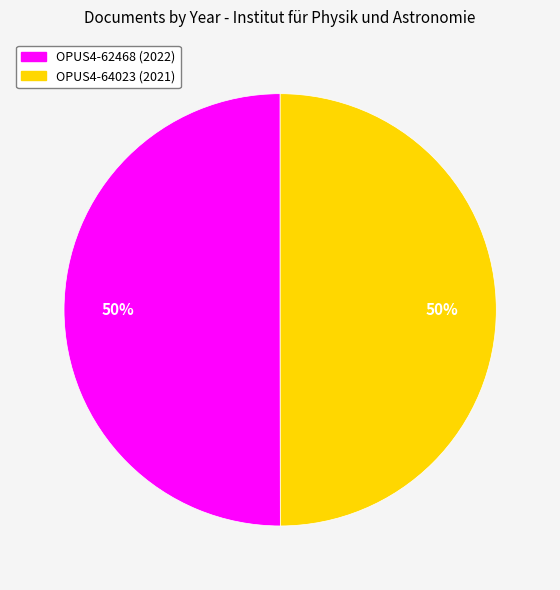

The OPUS4-62468 slice represents 50% of the pie. True or false?

True